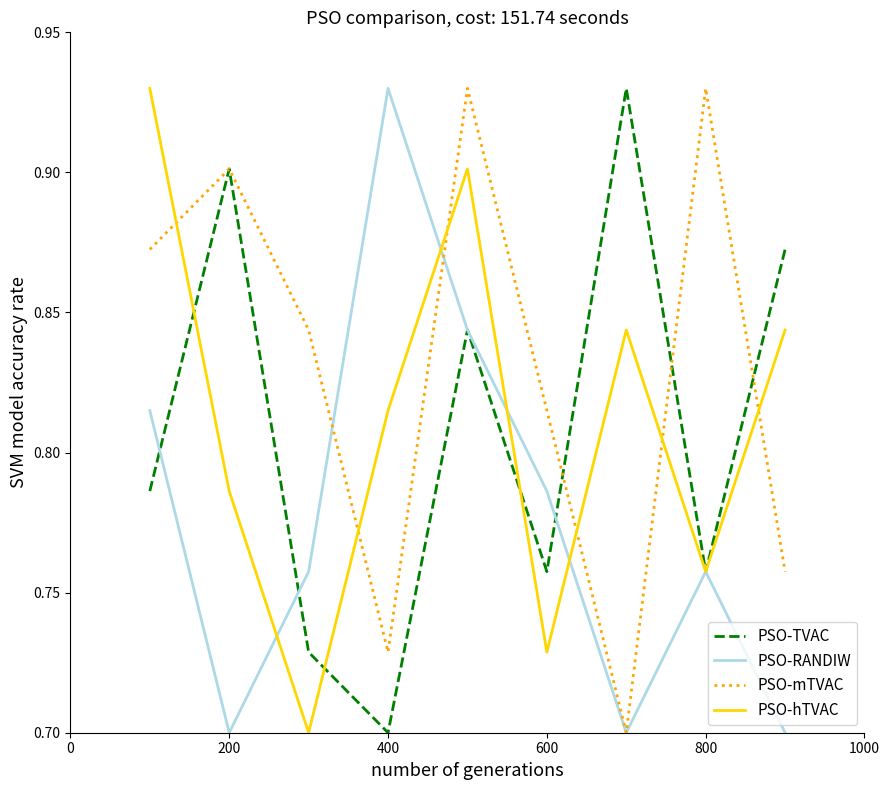

How many PSO-TVAC values are between 0 and 1?

9